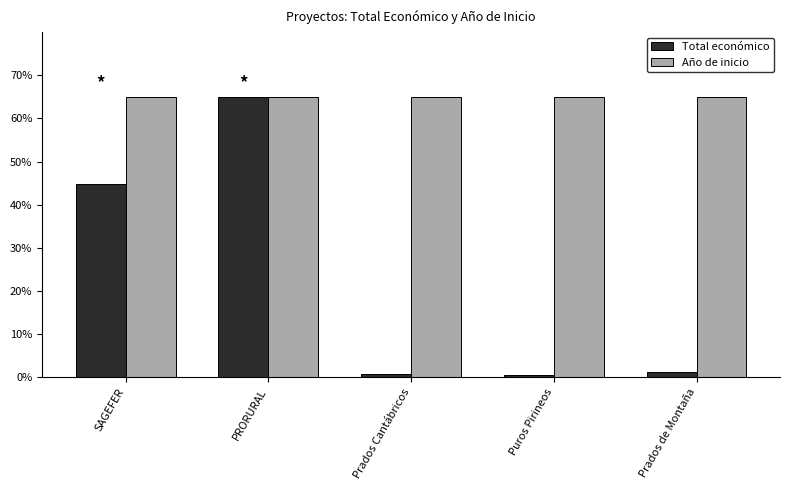

Read the Año de inicio value at SAGEFER.

65.0